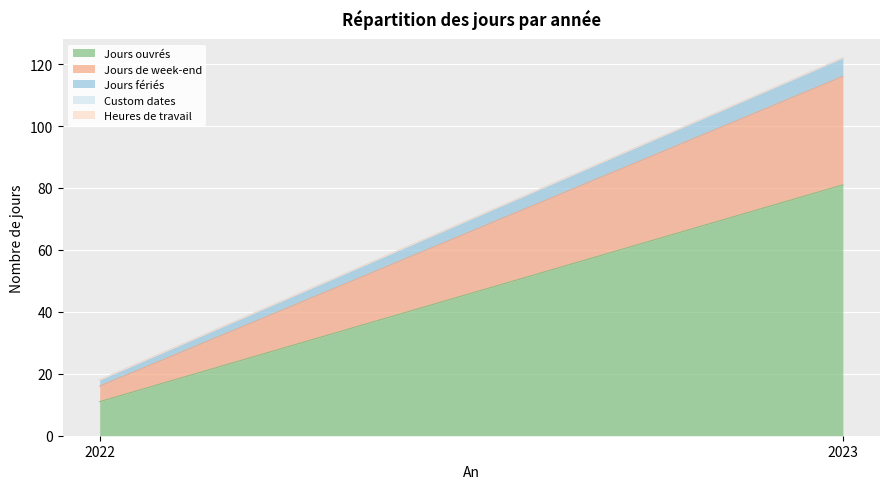

Does the chart display data point markers on the line(s)?

No